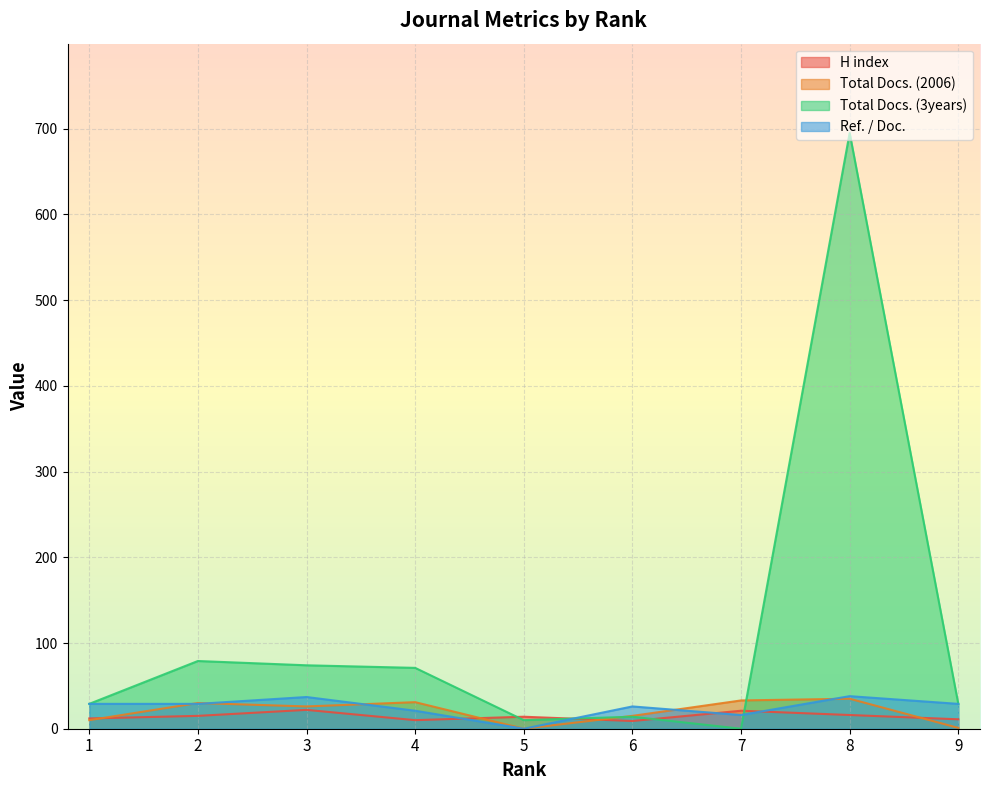

List the series in order of their peak value, highest first.

Total Docs. (3years), Ref. / Doc., Total Docs. (2006), H index